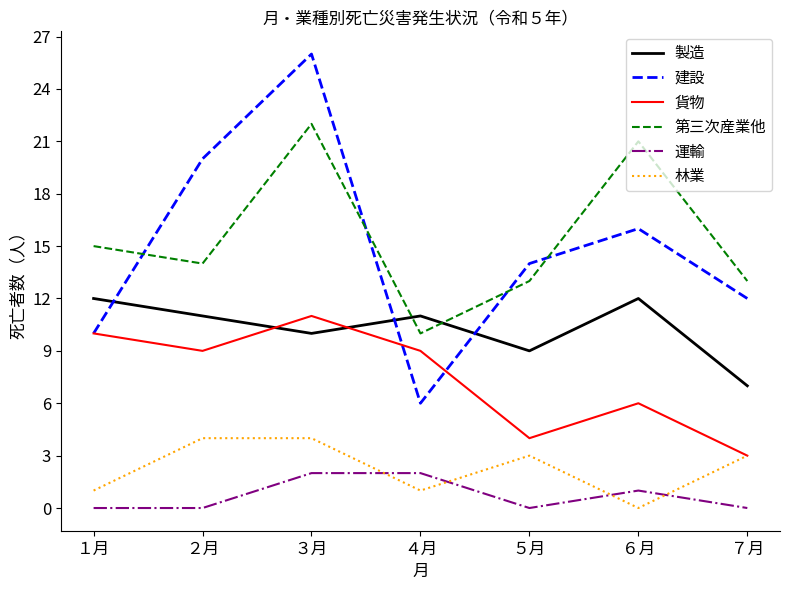

Which series has the widest spread of values?

建設